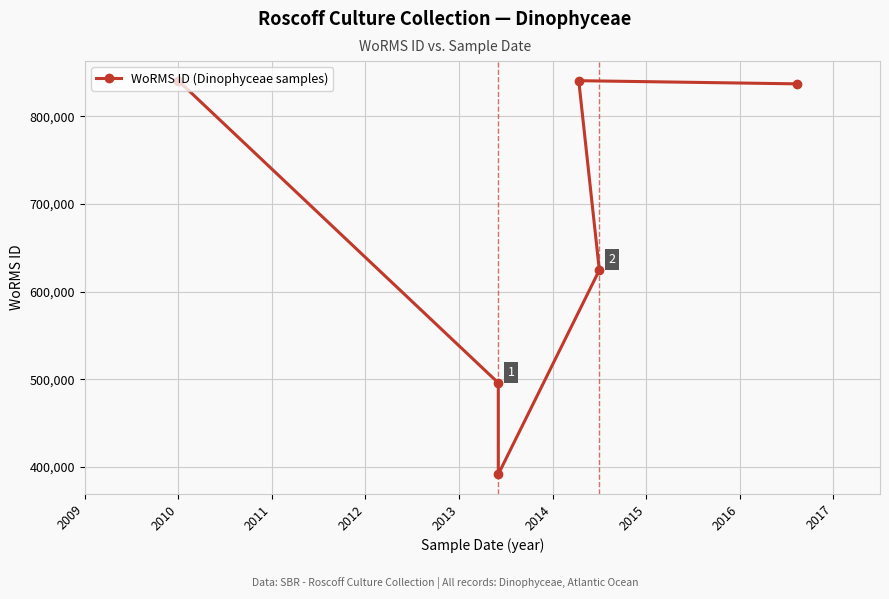

Count the number of categories in the chart.

6